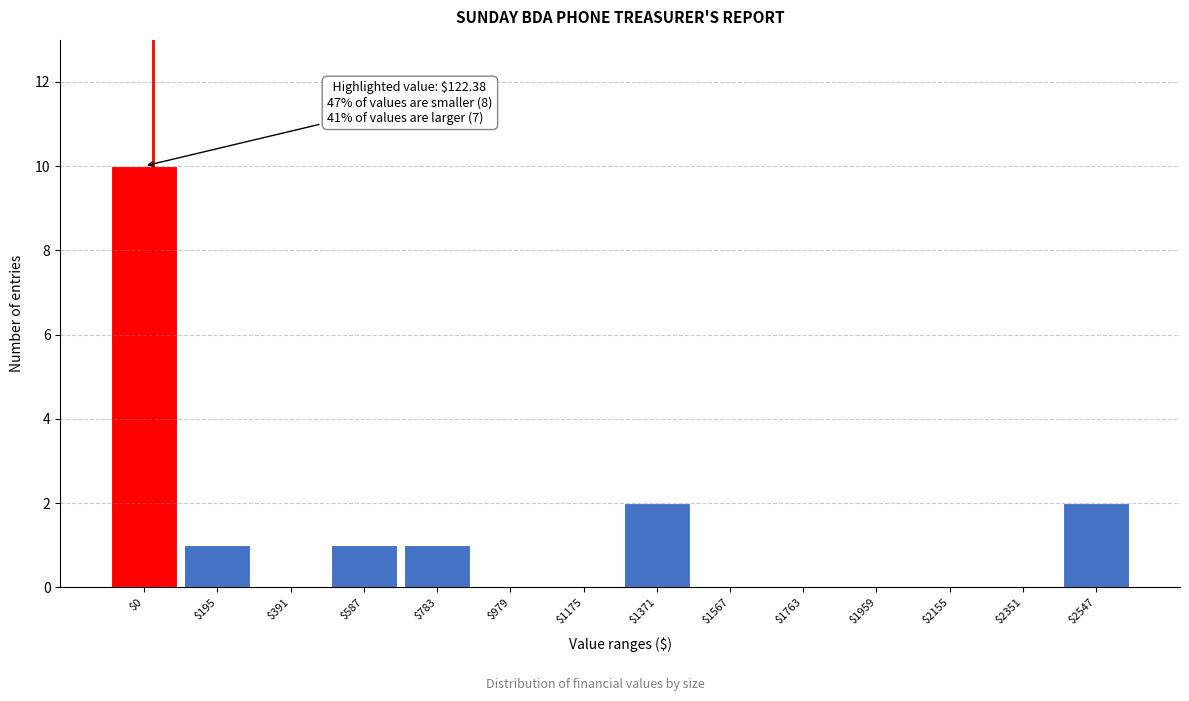

The value at $979 is -4. True or false?

False